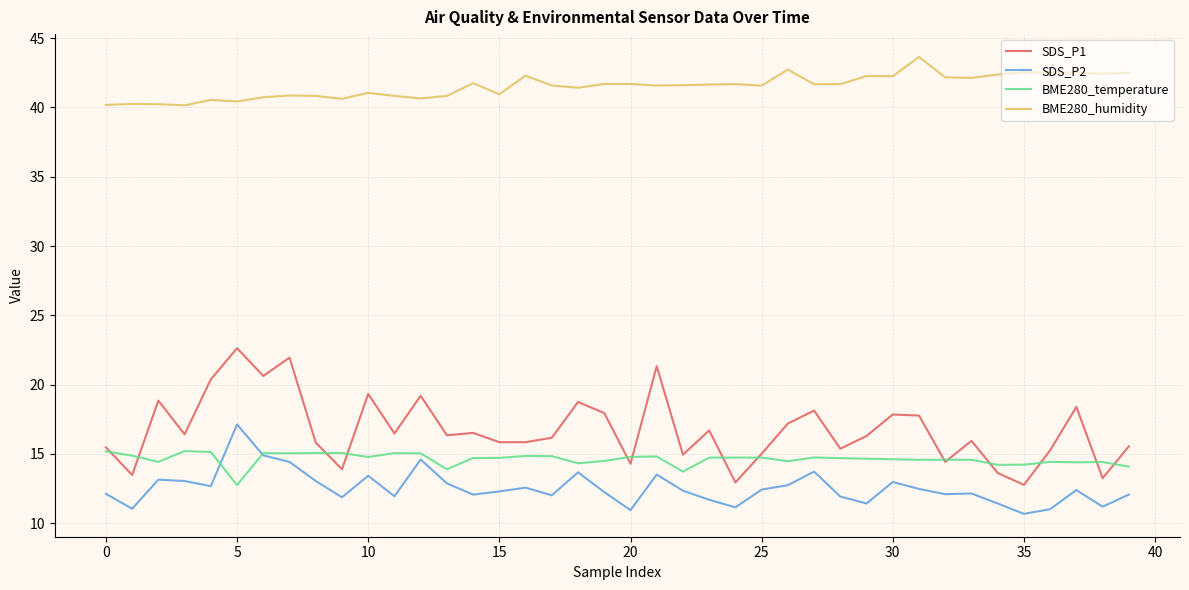

True or false: BME280_humidity and SDS_P2 cross at least once.

False